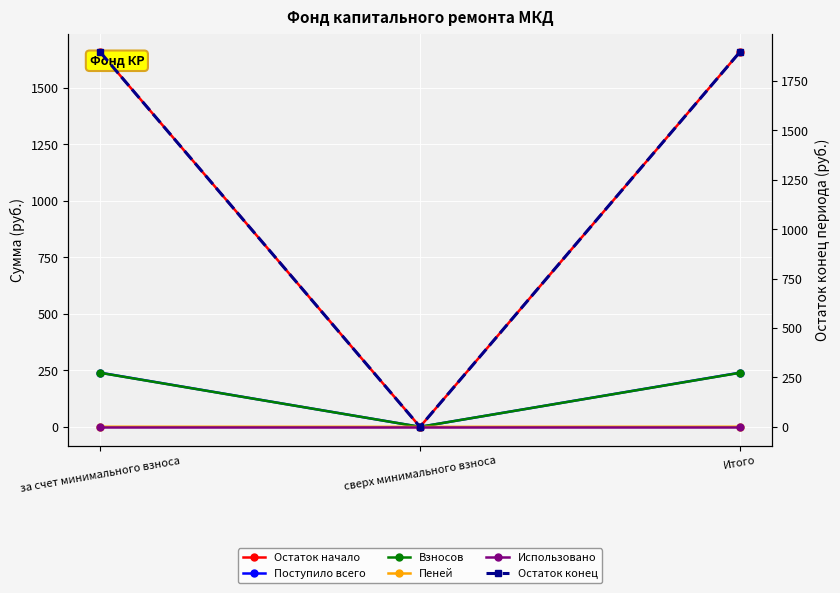

At which label does Взносов first exceed 238?

за счет минимального взноса